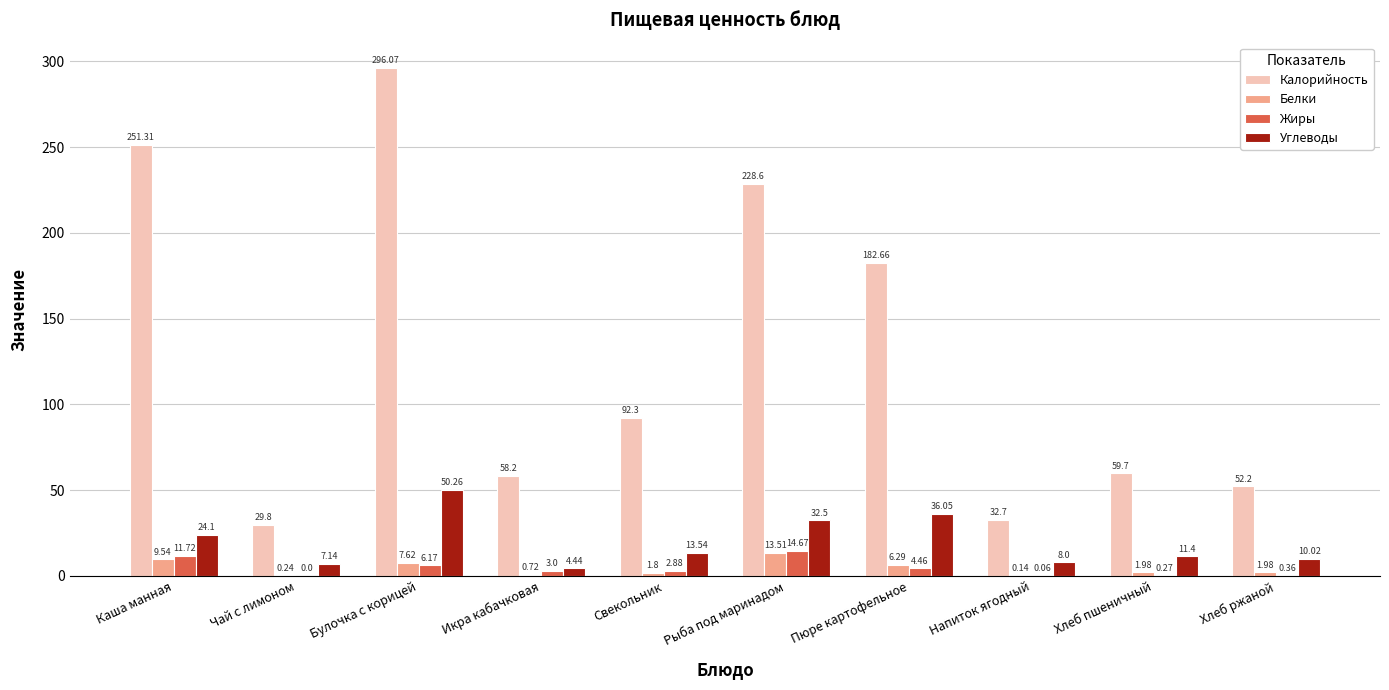

At which label does Калорийность reach its peak?

Булочка с корицей